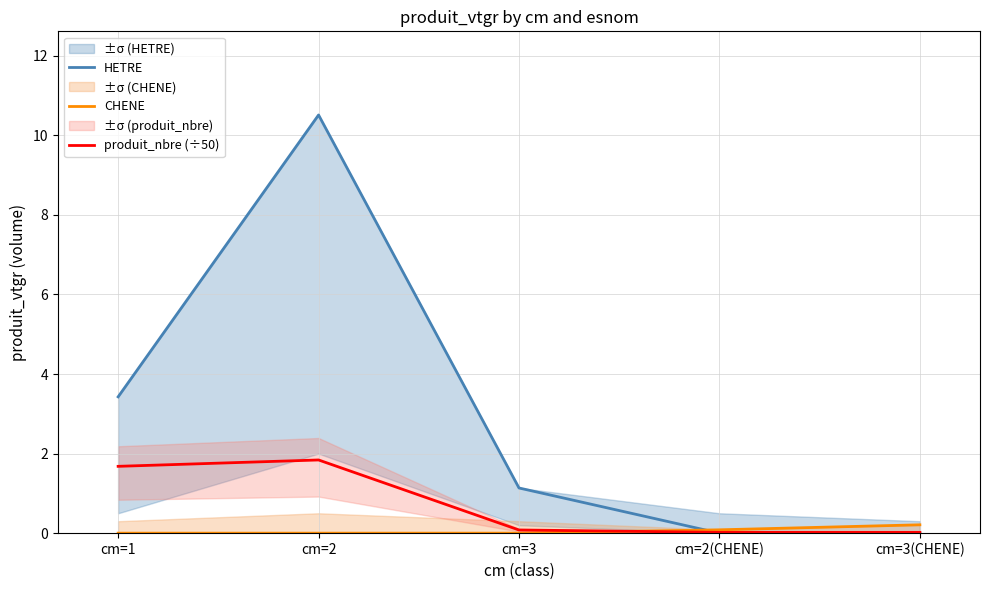

Reading right to left, transcribe all the data shown in this chart.

HETRE: cm=3(CHENE)=0.0	cm=2(CHENE)=0.0	cm=3=1.1	cm=2=10.5	cm=1=3.4
CHENE: cm=3(CHENE)=0.2	cm=2(CHENE)=0.1	cm=3=0.0	cm=2=0.0	cm=1=0.0
produit_nbre (÷50): cm=3(CHENE)=0.0	cm=2(CHENE)=0.0	cm=3=0.1	cm=2=1.8	cm=1=1.7